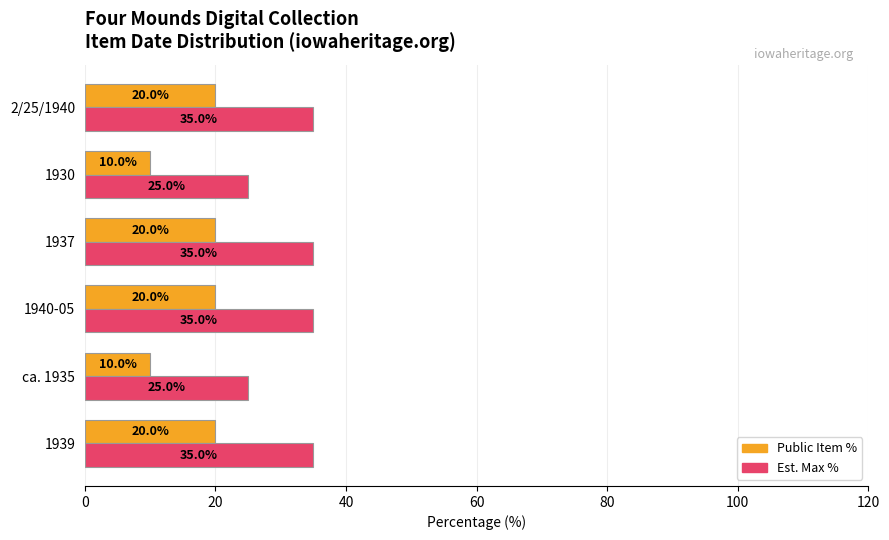

Which series has the largest total across all categories?

Est. Max %